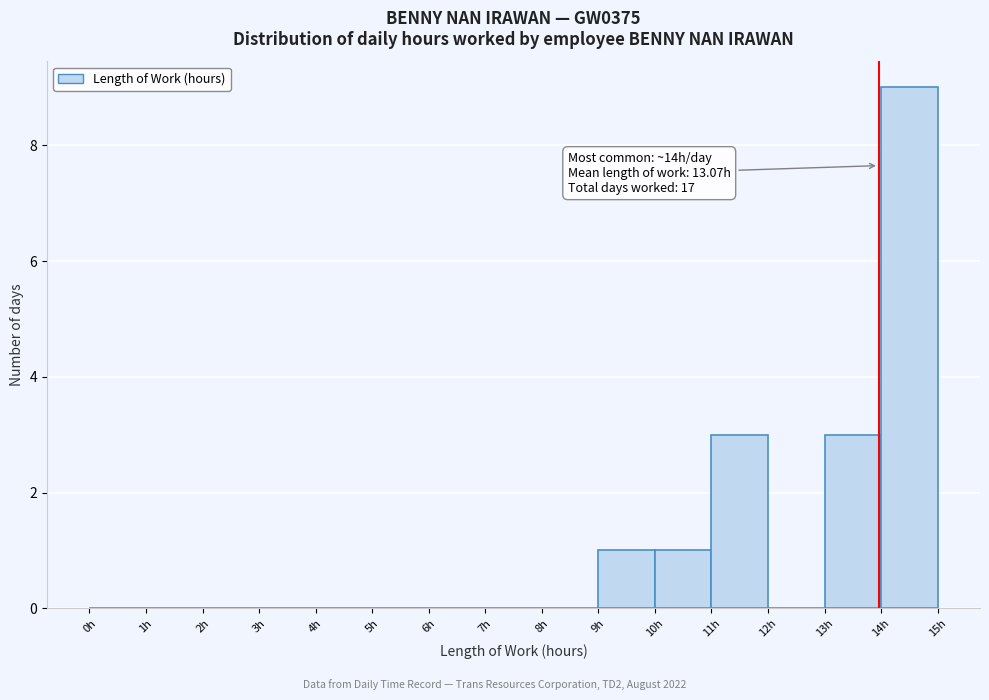

Which range on the x-axis has the tallest bar?

14 to 15